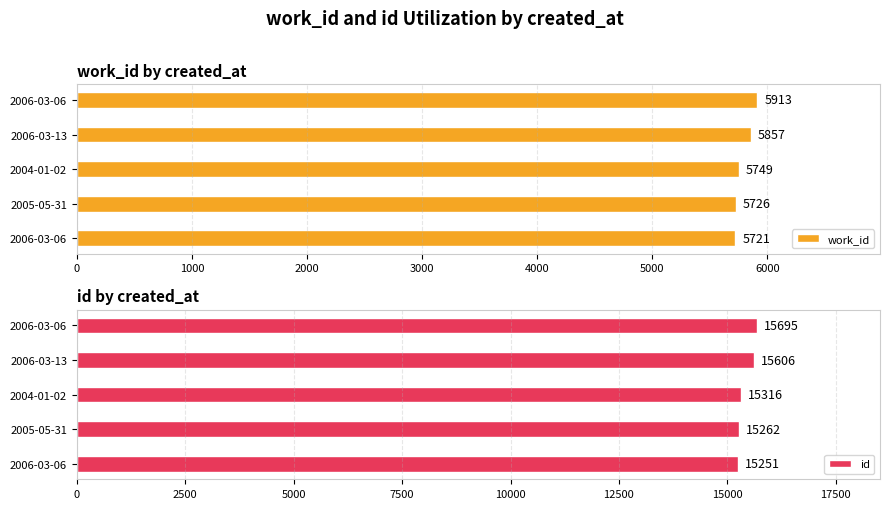

Are the bars horizontal?

Yes